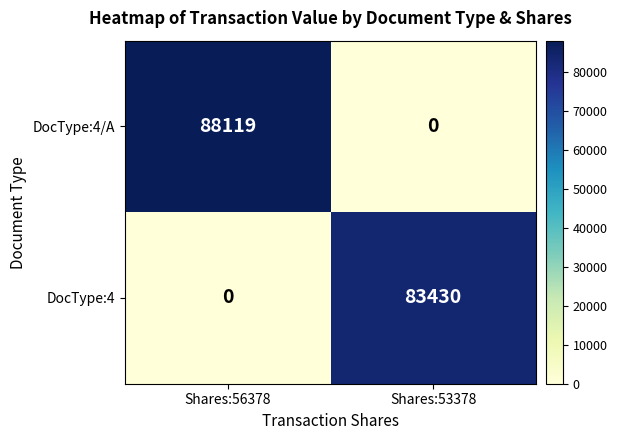

True or false: DocType:4 has a value of 132474 at Shares:53378.

False